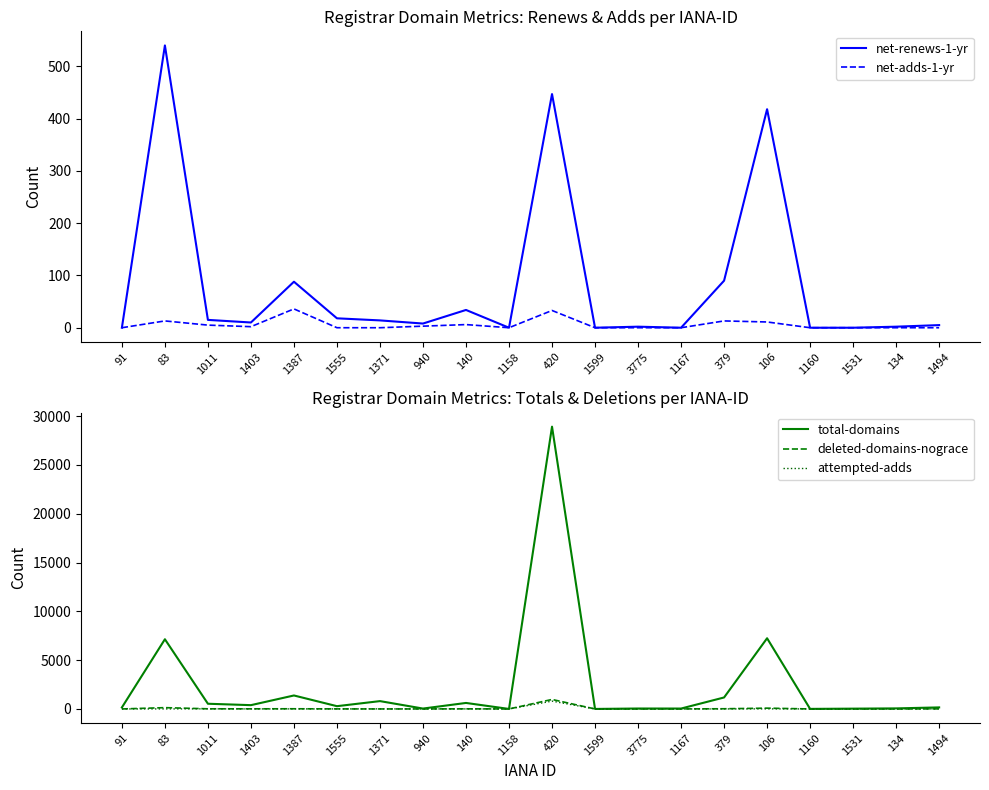

True or false: deleted-domains-nograce has a value of -667 at 1531.

False